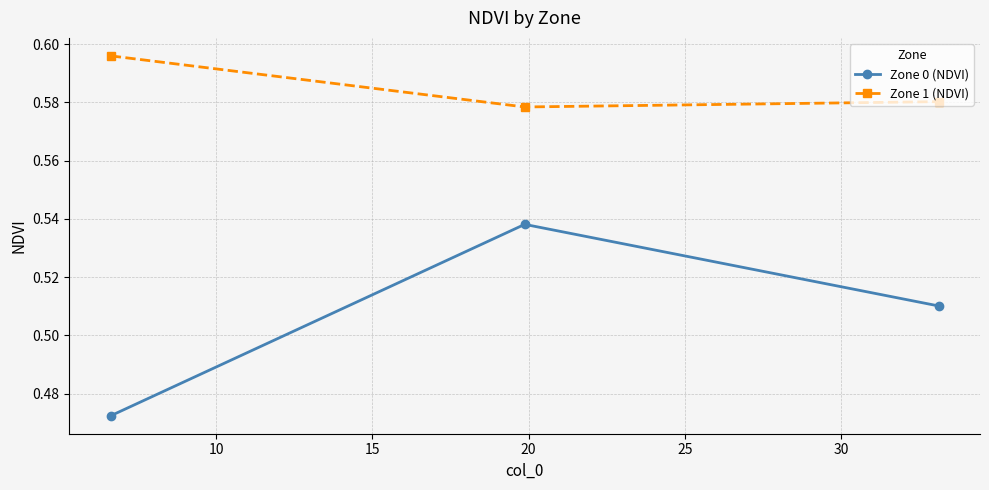

Count the Zone 1 (NDVI) values in the range 0 to 1.

3